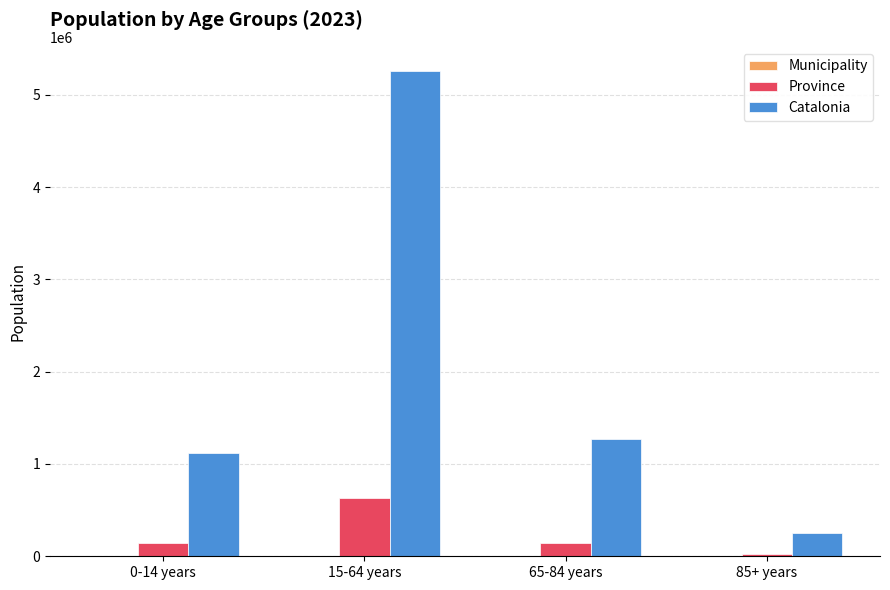

At which label is Catalonia closest to 2756175?

65-84 years